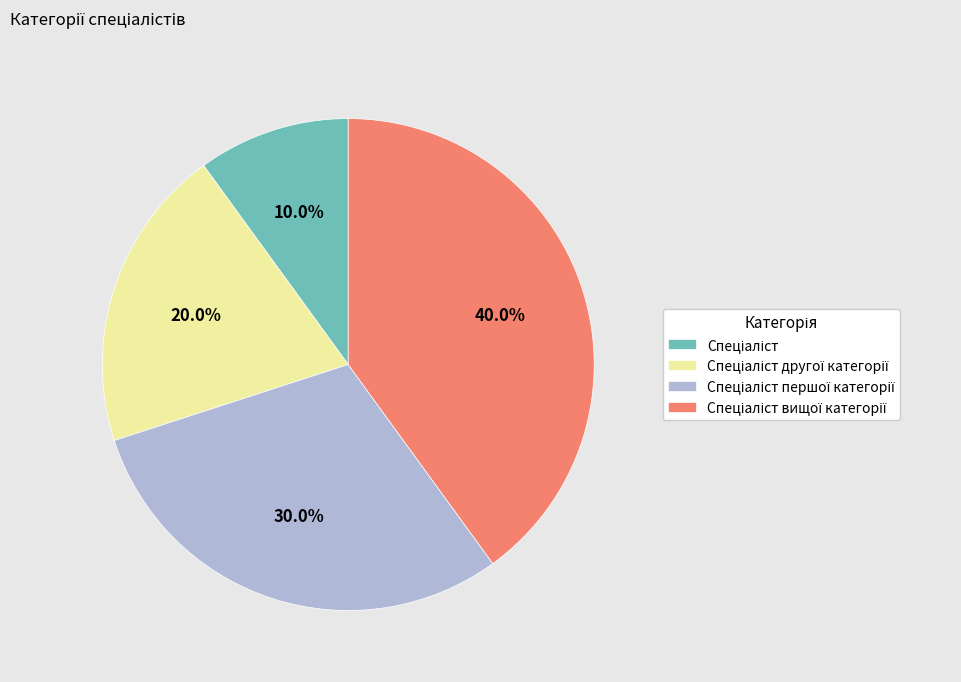

Is there a majority slice in this chart?

No